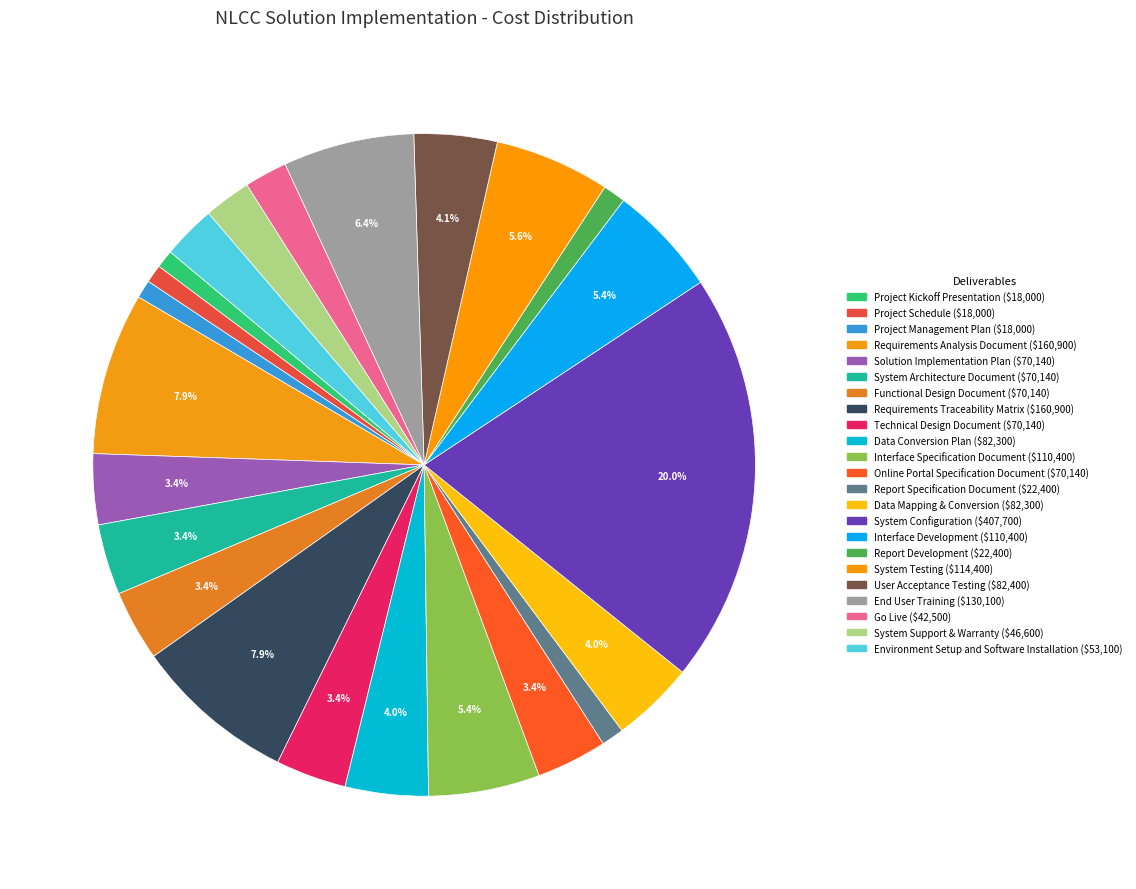

How many segments does this pie chart have?

23